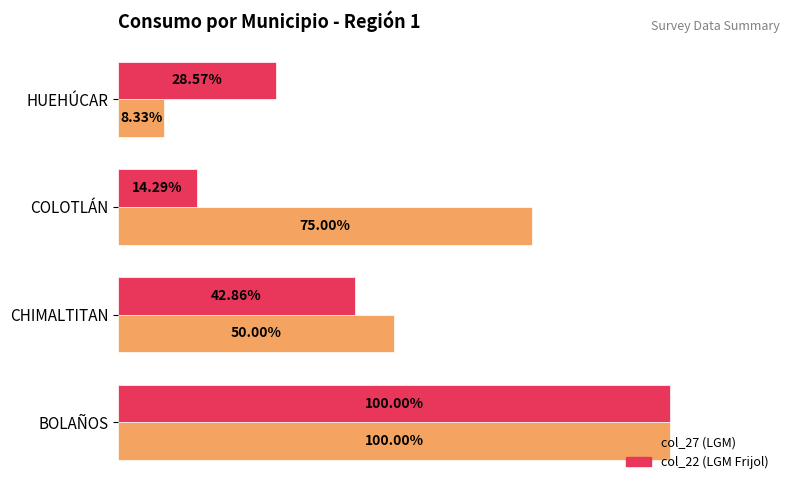

Which series has the largest range (max minus min)?

col_27 (LGM)